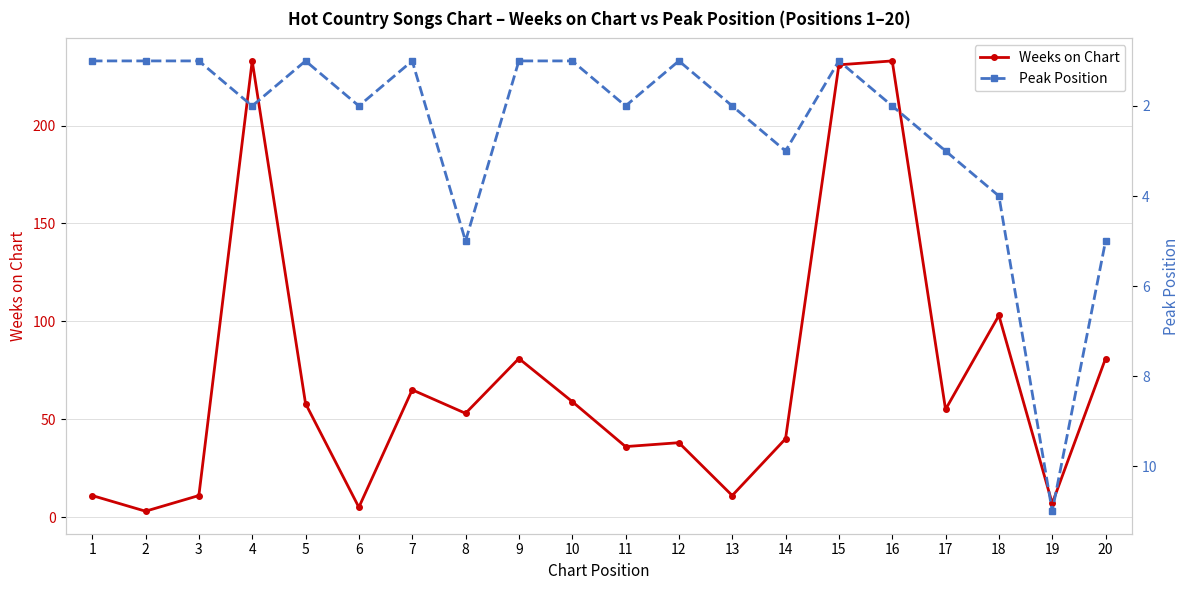

What is the sum of the Peak Position values at 8 and 1?

6